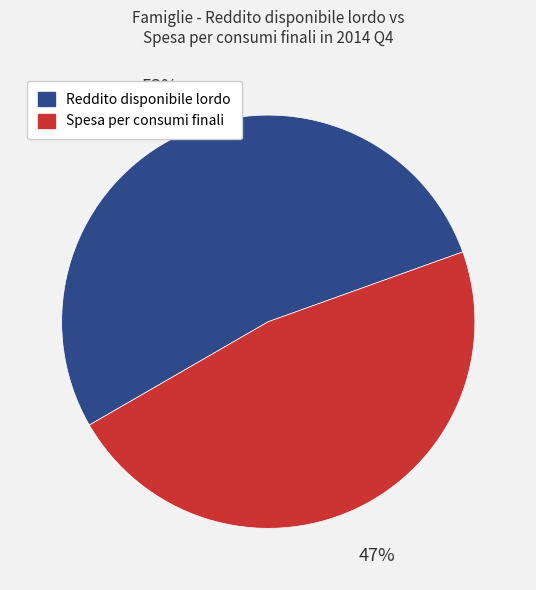

Is there any slice that represents more than half of the pie?

Yes